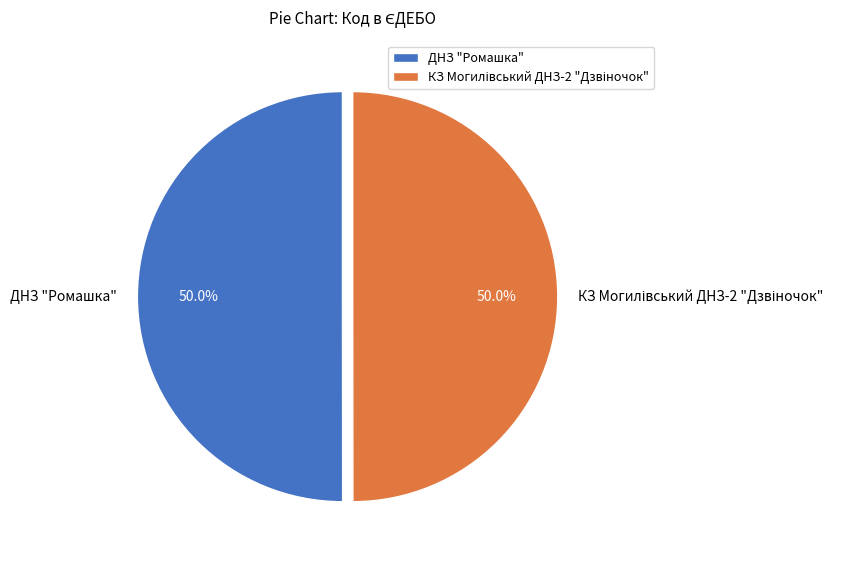

What portion of the pie excludes ДНЗ "Ромашка"?

50.0%